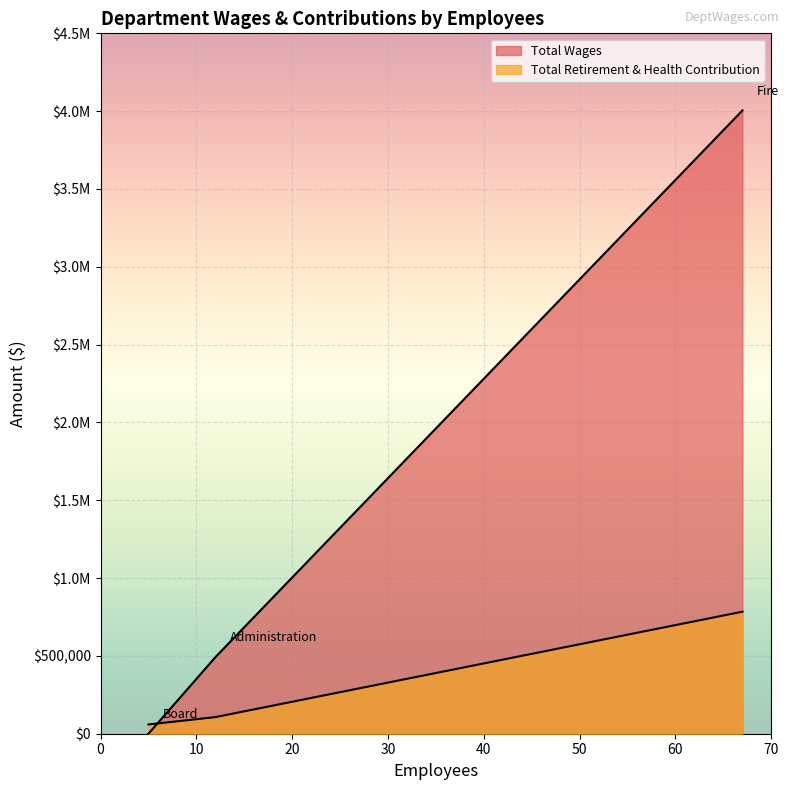

At which category is the sum across all series the highest?

Fire